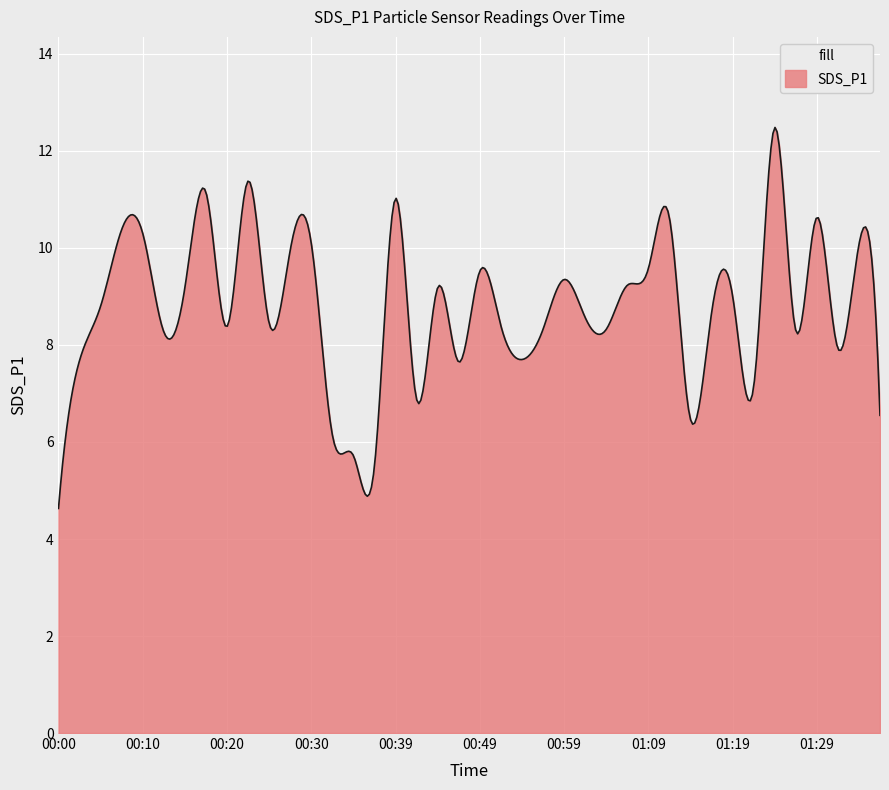

What is the difference between the maximum and minimum values?

7.9